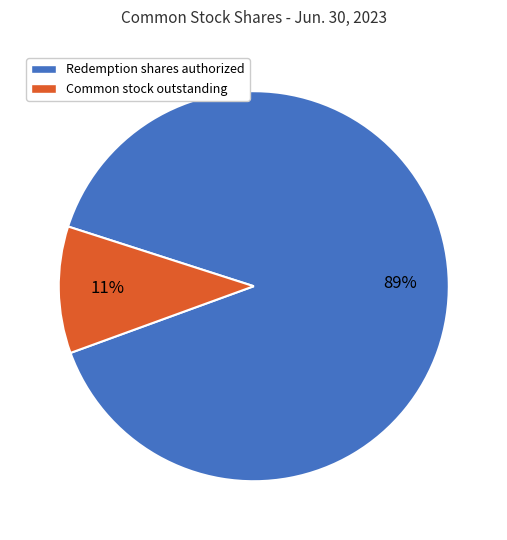

Is there a majority slice in this chart?

Yes